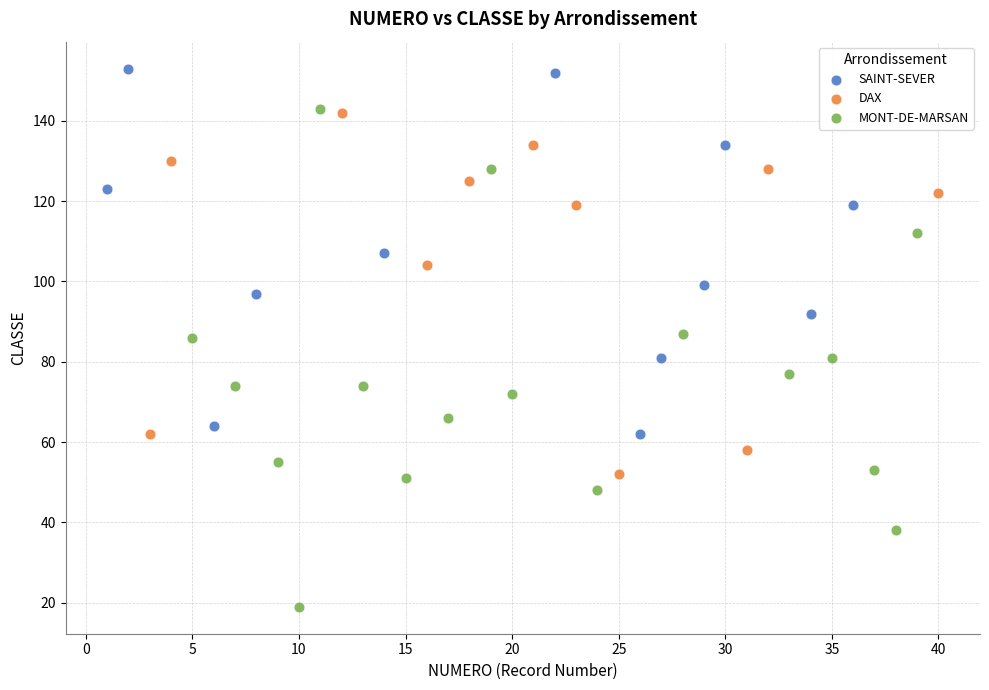

What are all the series names shown in the legend?

SAINT-SEVER, DAX, MONT-DE-MARSAN